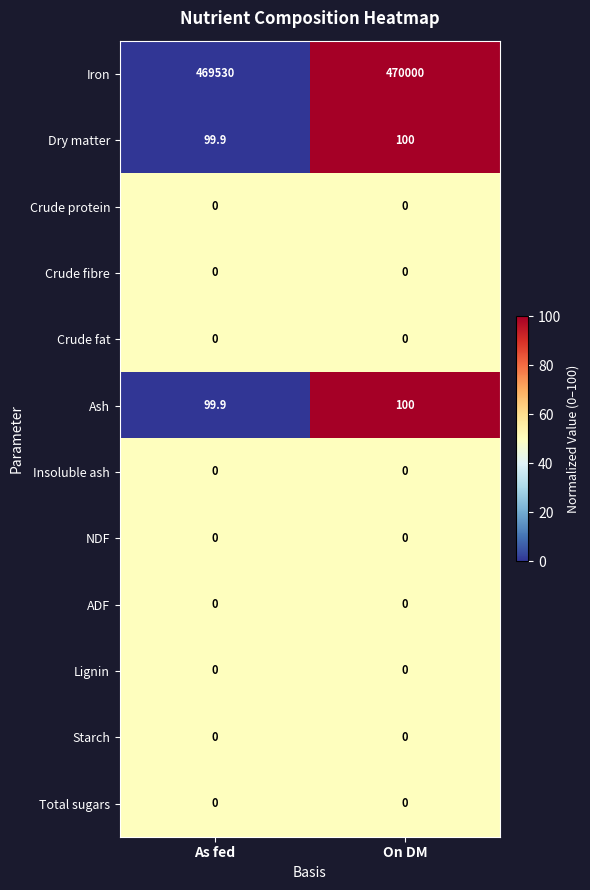

List the labels in order of Ash value, largest first.

On DM, As fed